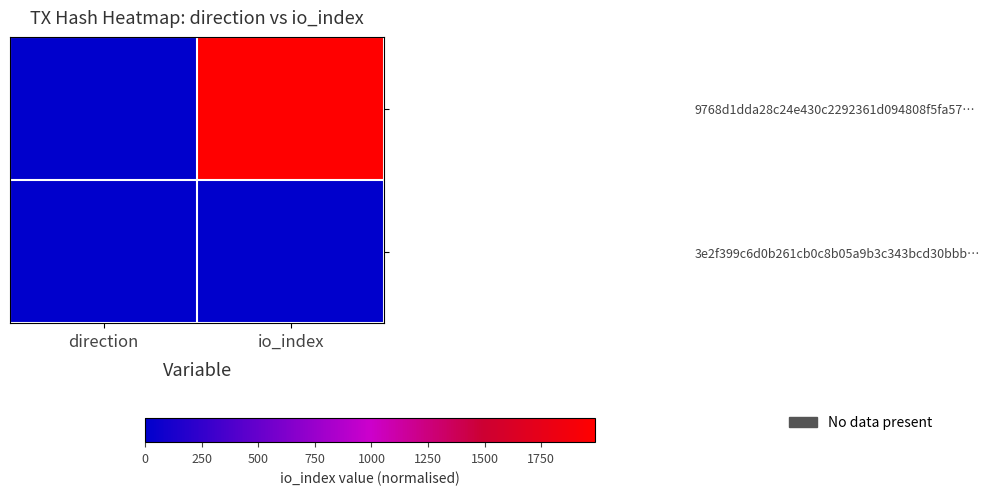

Which series has the largest total across all categories?

9768d1dda28c24e430c2292361d094808f5fa57…